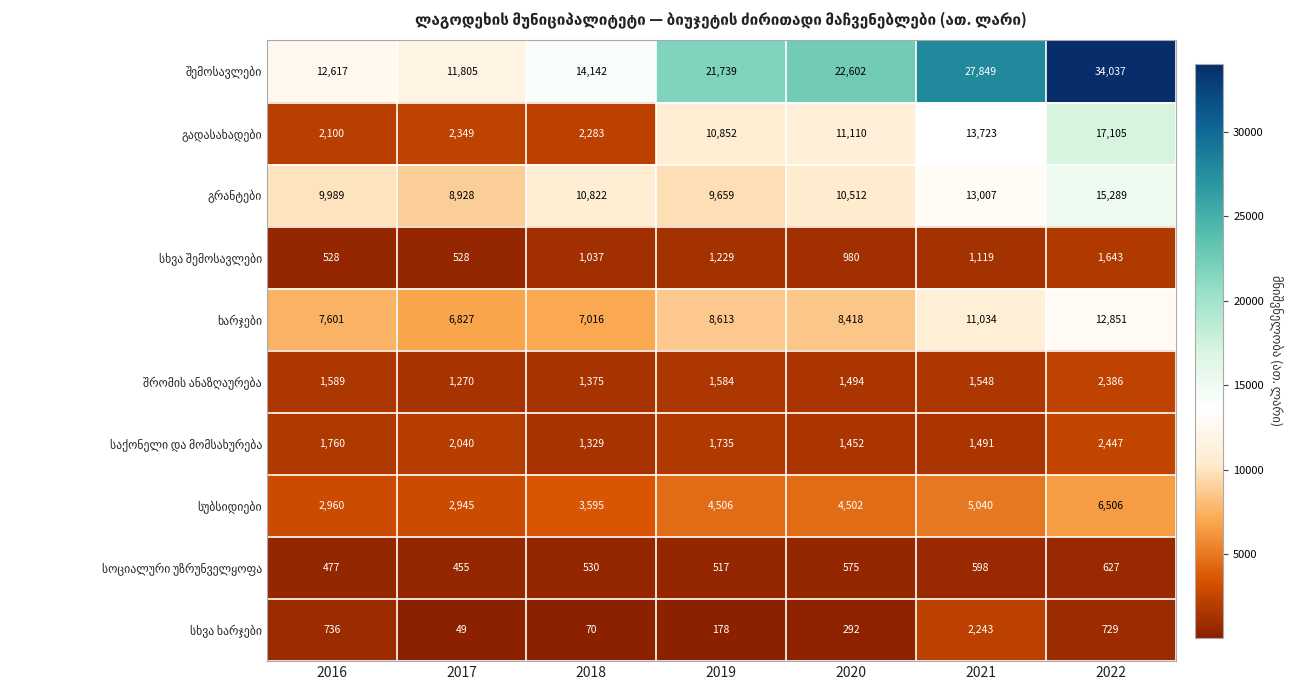

How many distinct data groups are displayed?

10